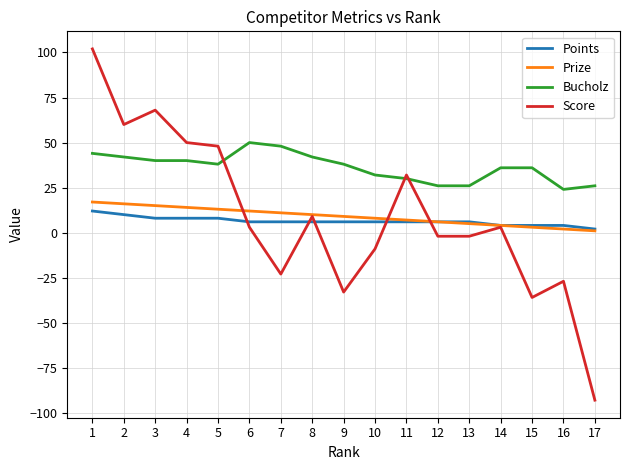

What is the sum of all Bucholz values?

618